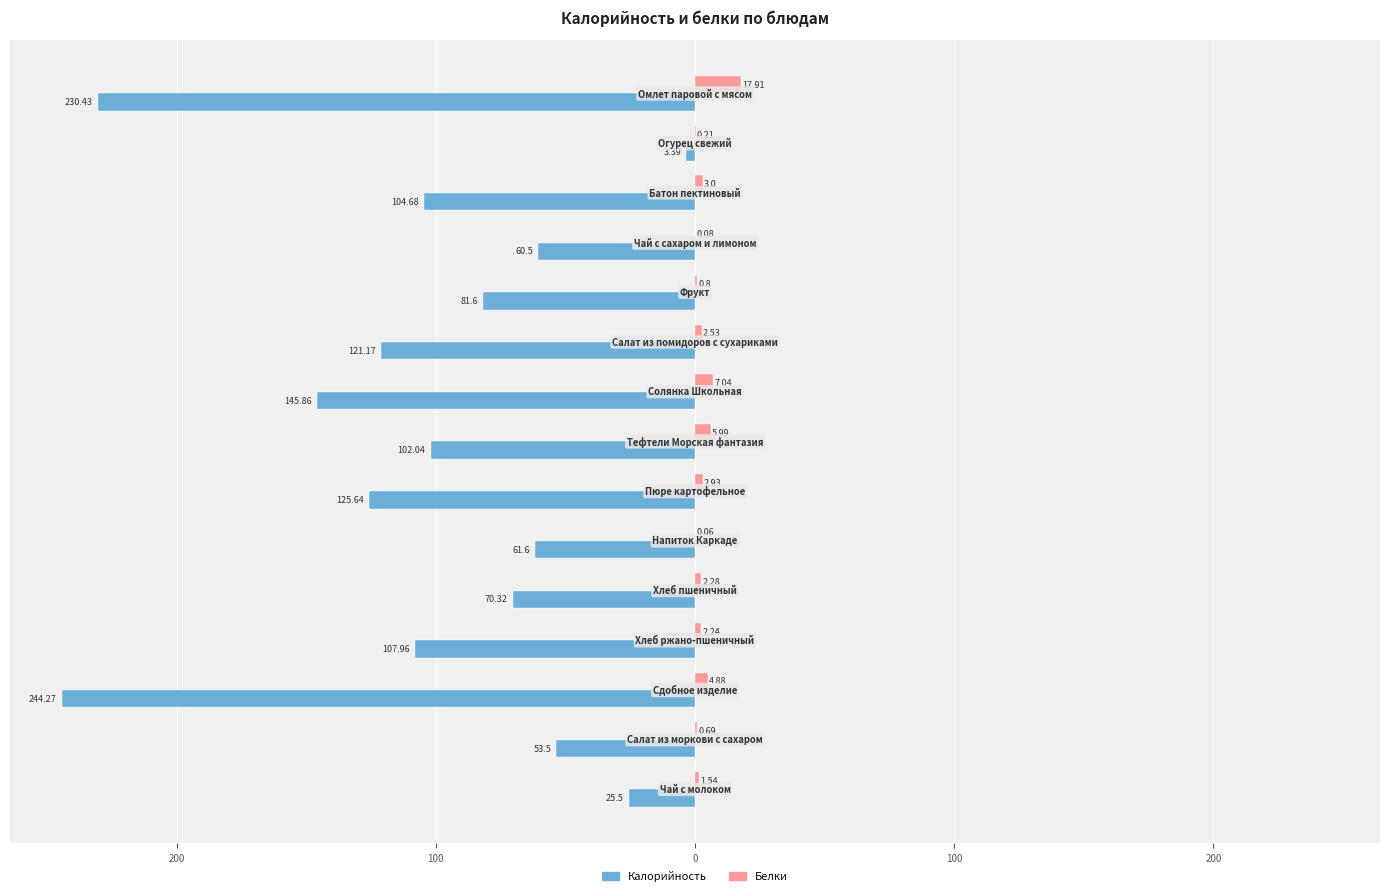

What are all the series names shown in the legend?

Калорийность, Белки